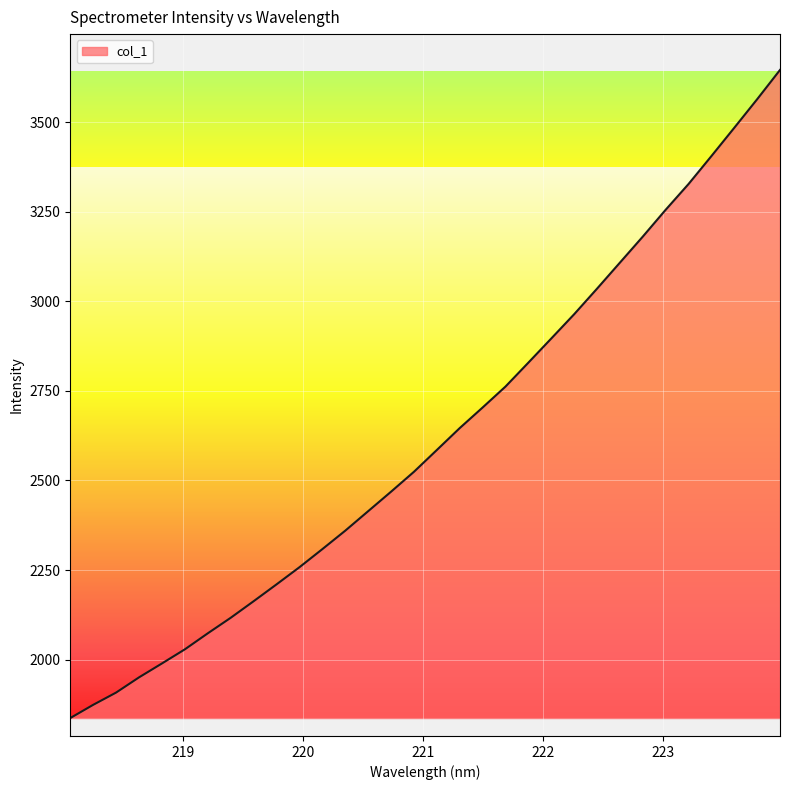

What is the greatest value displayed?

3645.4